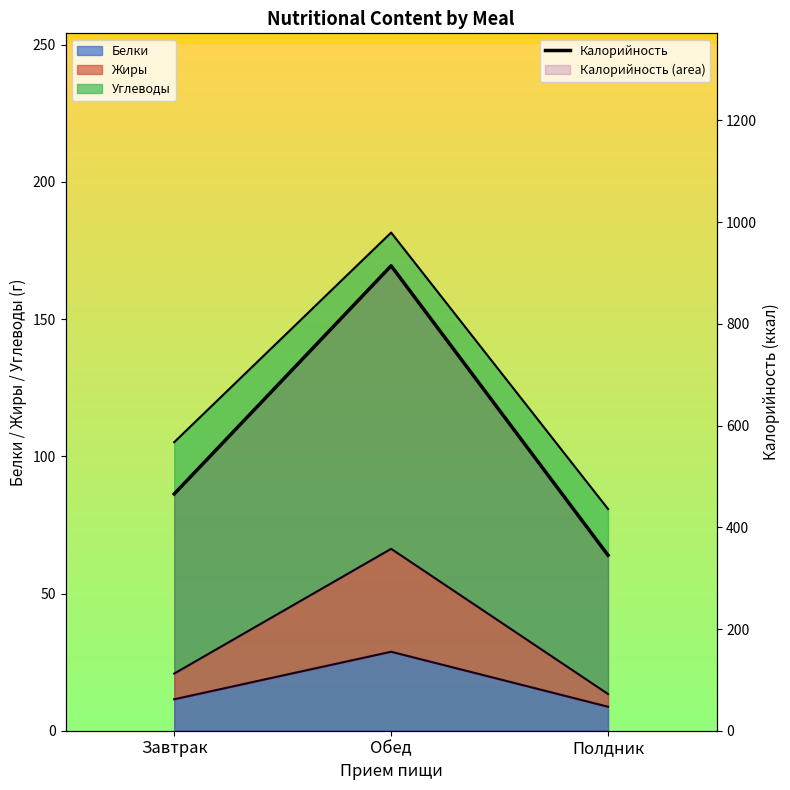

Rank the categories by value from lowest to highest.

Полдник, Завтрак, Обед